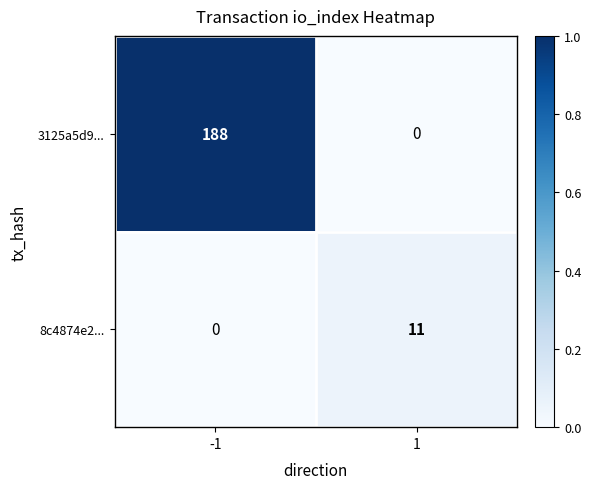

Reading right to left, transcribe all the data shown in this chart.

3125a5d9...: 0	188
8c4874e2...: 11	0